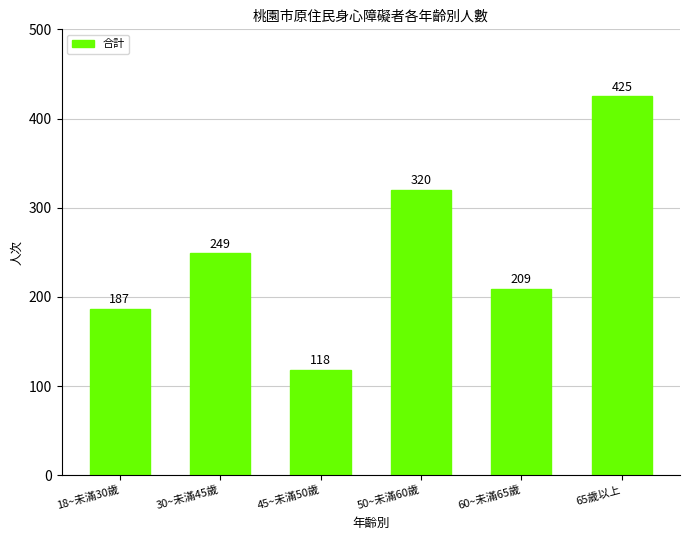

What is the difference between the values at 65歲以上 and 60~未滿65歲?

216